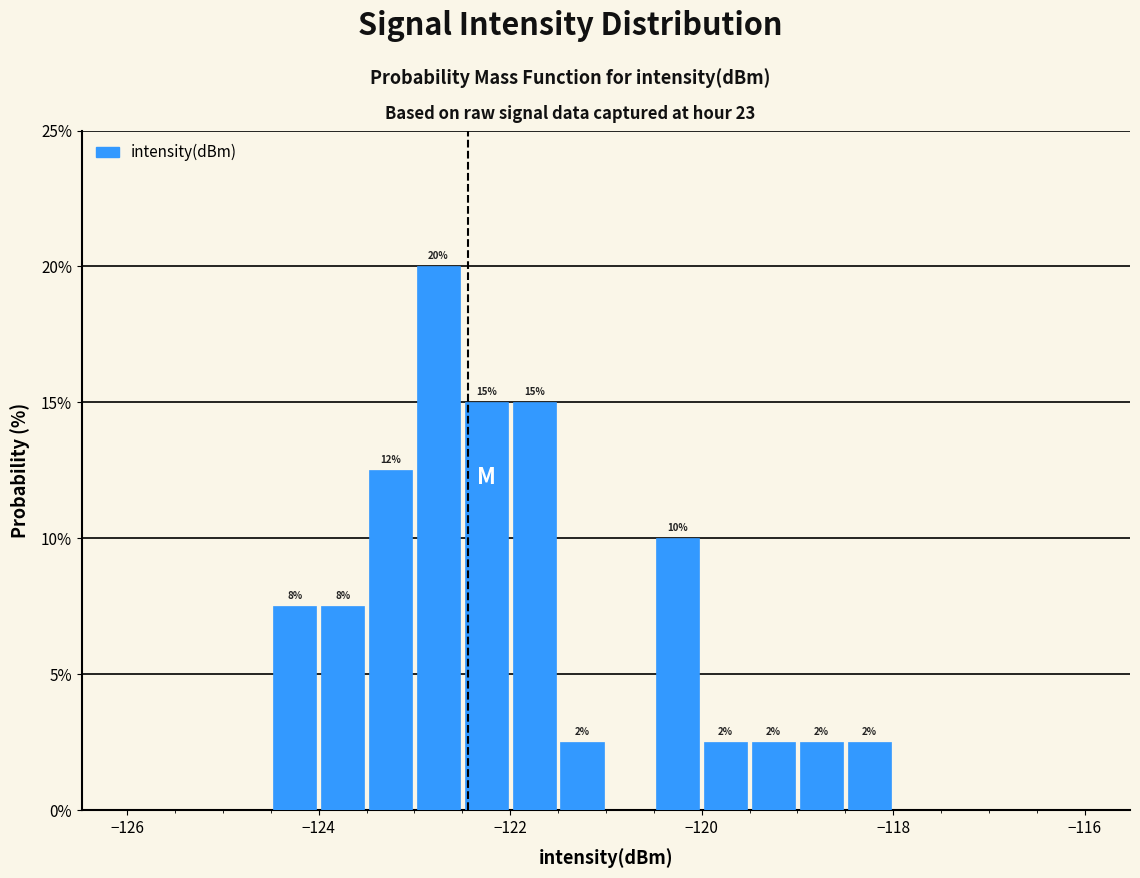

Read against the x-axis, roughly where is the centre of the tallest bar?

-122.8